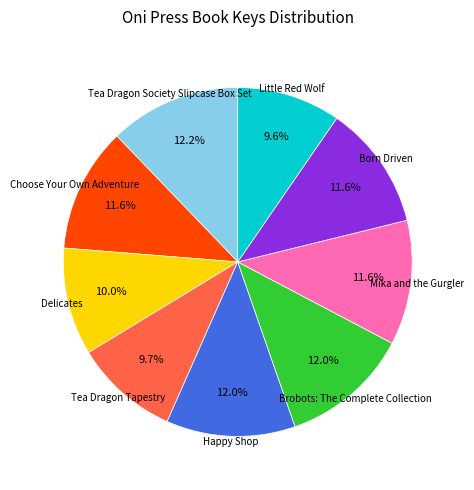

Is there any slice that represents more than half of the pie?

No